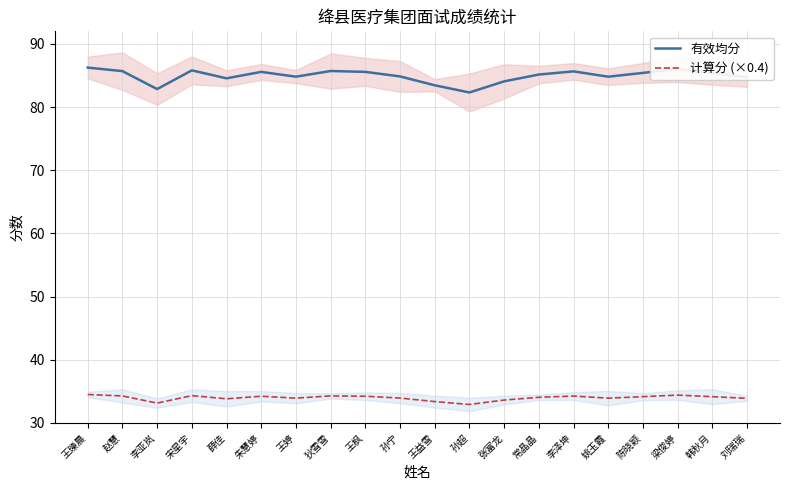

Rank the series by their maximum value, from highest to lowest.

有效均分, 计算分 (×0.4)